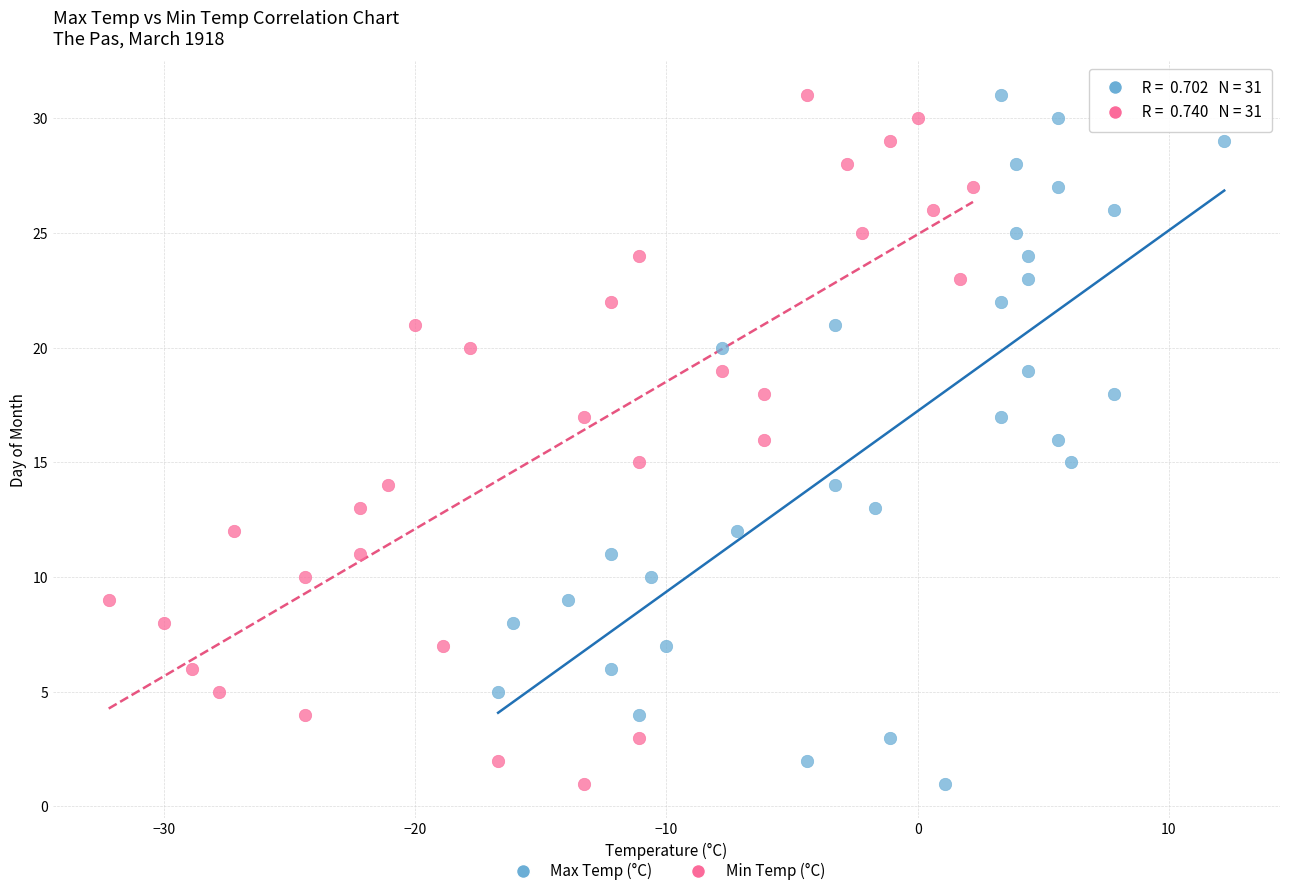

What are all the series names shown in the legend?

Max Temp (°C), Min Temp (°C)